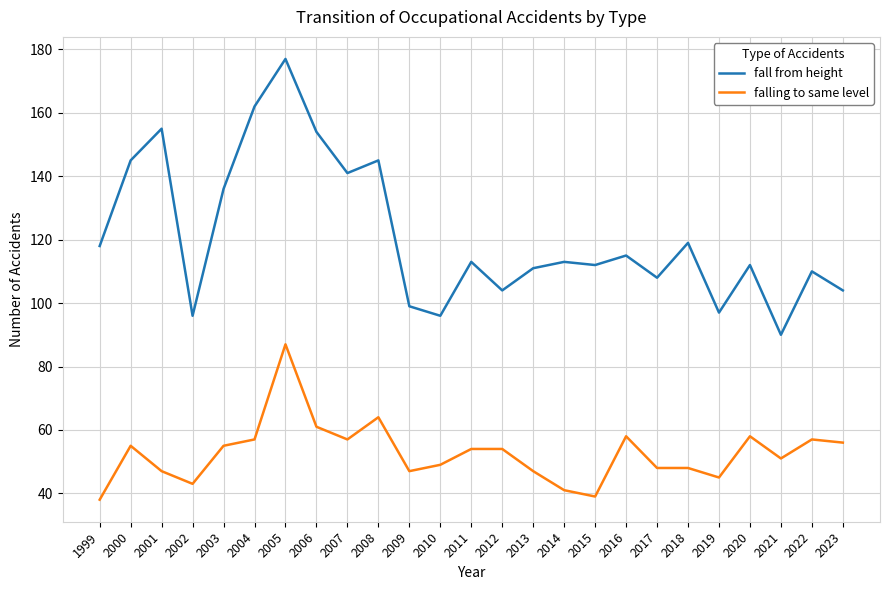

What is the greatest value displayed?

177